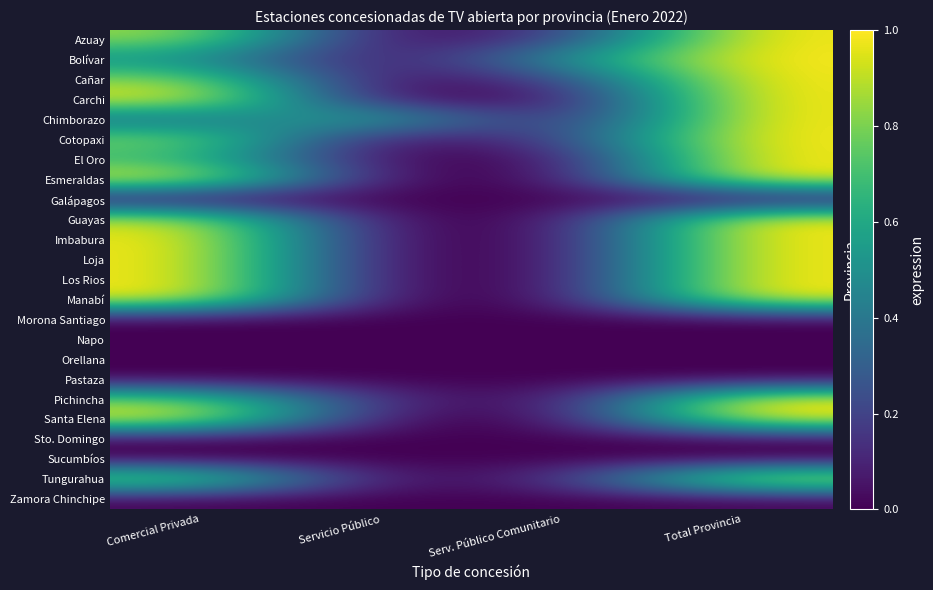

Reading left to right, transcribe all the data shown in this chart.

Azuay: Comercial Privada=0.9	Servicio Público=0.0	Serv. Público Comunitario=0.1	Total Provincia=1.0
Bolívar: Comercial Privada=0.5	Servicio Público=0.0	Serv. Público Comunitario=0.5	Total Provincia=1.0
Cañar: Comercial Privada=0.8	Servicio Público=0.0	Serv. Público Comunitario=0.2	Total Provincia=1.0
Carchi: Comercial Privada=1.0	Servicio Público=0.0	Serv. Público Comunitario=0.0	Total Provincia=1.0
Chimborazo: Comercial Privada=0.3	Servicio Público=0.7	Serv. Público Comunitario=0.0	Total Provincia=1.0
Cotopaxi: Comercial Privada=0.8	Servicio Público=0.0	Serv. Público Comunitario=0.2	Total Provincia=1.0
El Oro: Comercial Privada=0.7	Servicio Público=0.0	Serv. Público Comunitario=0.0	Total Provincia=1.0
Esmeraldas: Comercial Privada=1.0	Servicio Público=0.0	Serv. Público Comunitario=0.0	Total Provincia=1.0
Galápagos: Comercial Privada=0.0	Servicio Público=0.0	Serv. Público Comunitario=0.0	Total Provincia=0.0
Guayas: Comercial Privada=0.9	Servicio Público=0.0	Serv. Público Comunitario=0.0	Total Provincia=1.0
Imbabura: Comercial Privada=1.0	Servicio Público=0.0	Serv. Público Comunitario=0.0	Total Provincia=1.0
Loja: Comercial Privada=1.0	Servicio Público=0.0	Serv. Público Comunitario=0.0	Total Provincia=1.0
Los Rios: Comercial Privada=1.0	Servicio Público=0.0	Serv. Público Comunitario=0.0	Total Provincia=1.0
Manabí: Comercial Privada=1.0	Servicio Público=0.0	Serv. Público Comunitario=0.0	Total Provincia=1.0
Morona Santiago: Comercial Privada=0.0	Servicio Público=0.0	Serv. Público Comunitario=0.0	Total Provincia=0.0
Napo: Comercial Privada=0.0	Servicio Público=0.0	Serv. Público Comunitario=0.0	Total Provincia=0.0
Orellana: Comercial Privada=0.0	Servicio Público=0.0	Serv. Público Comunitario=0.0	Total Provincia=0.0
Pastaza: Comercial Privada=0.0	Servicio Público=0.0	Serv. Público Comunitario=0.0	Total Provincia=0.0
Pichincha: Comercial Privada=0.8	Servicio Público=0.1	Serv. Público Comunitario=0.0	Total Provincia=1.0
Santa Elena: Comercial Privada=1.0	Servicio Público=0.0	Serv. Público Comunitario=0.0	Total Provincia=1.0
Sto. Domingo: Comercial Privada=0.0	Servicio Público=0.0	Serv. Público Comunitario=0.0	Total Provincia=0.0
Sucumbíos: Comercial Privada=0.0	Servicio Público=0.0	Serv. Público Comunitario=0.0	Total Provincia=0.0
Tungurahua: Comercial Privada=0.9	Servicio Público=0.0	Serv. Público Comunitario=0.1	Total Provincia=1.0
Zamora Chinchipe: Comercial Privada=0.0	Servicio Público=0.0	Serv. Público Comunitario=0.0	Total Provincia=0.0